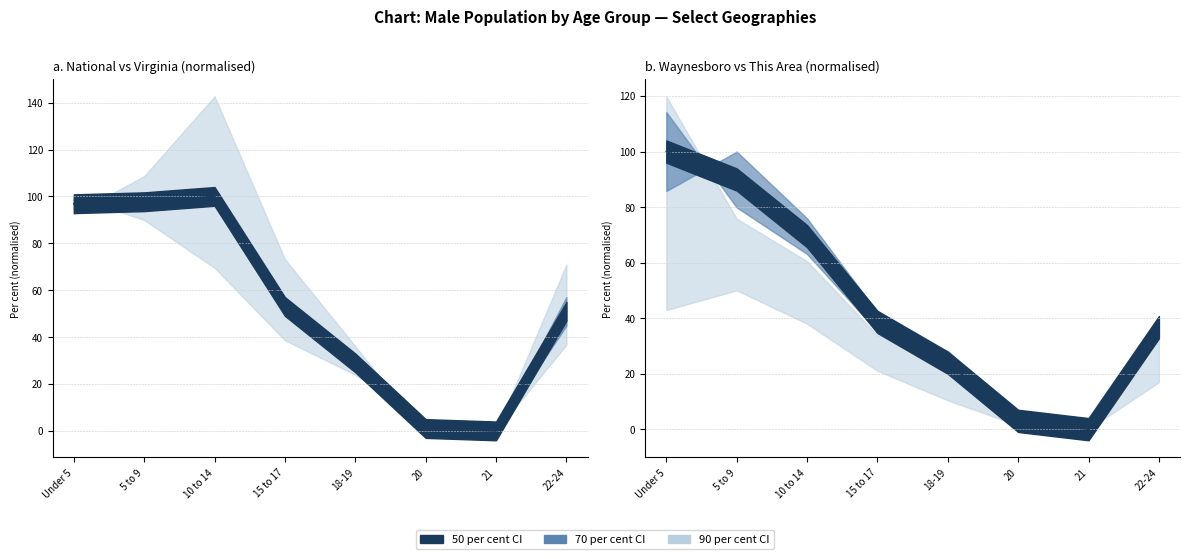

Rank the series by their maximum value, from highest to lowest.

This Area, Virginia